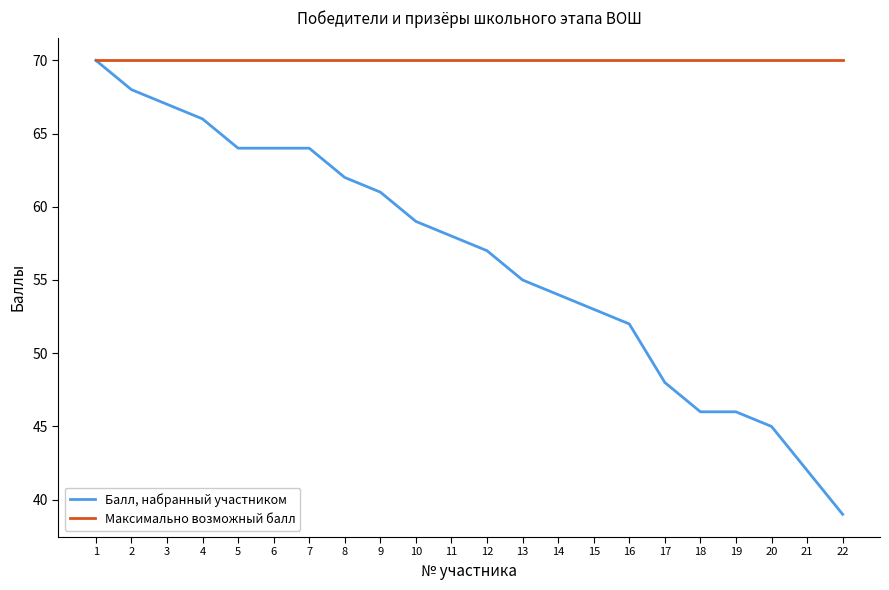

Which category has the lowest value in the Балл, набранный участником series?

22